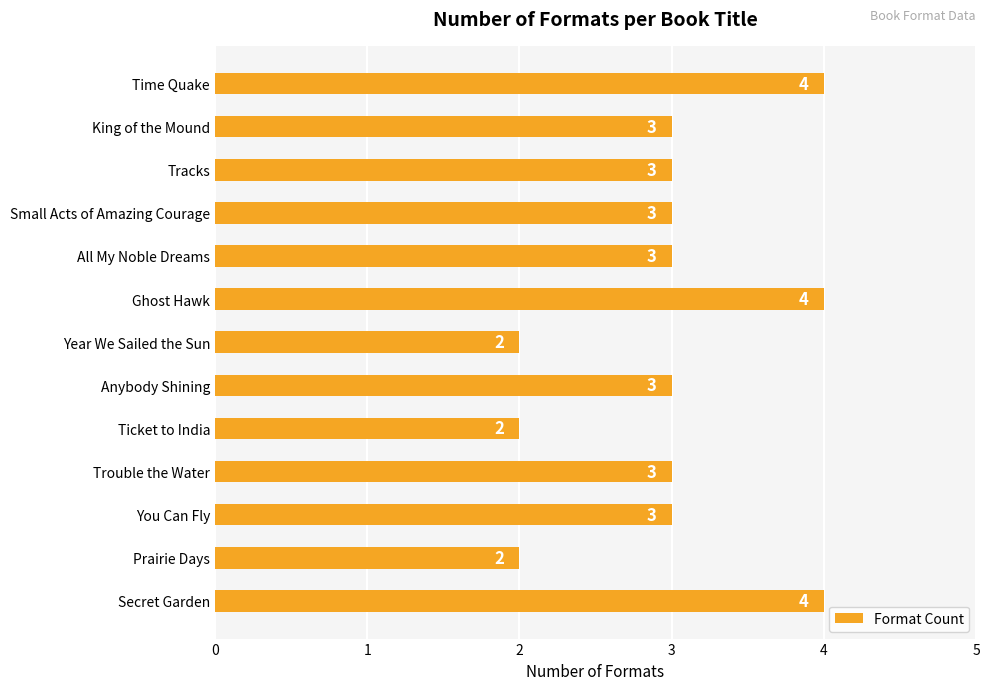

The chart shows a value of 5 at King of the Mound. True or false?

False